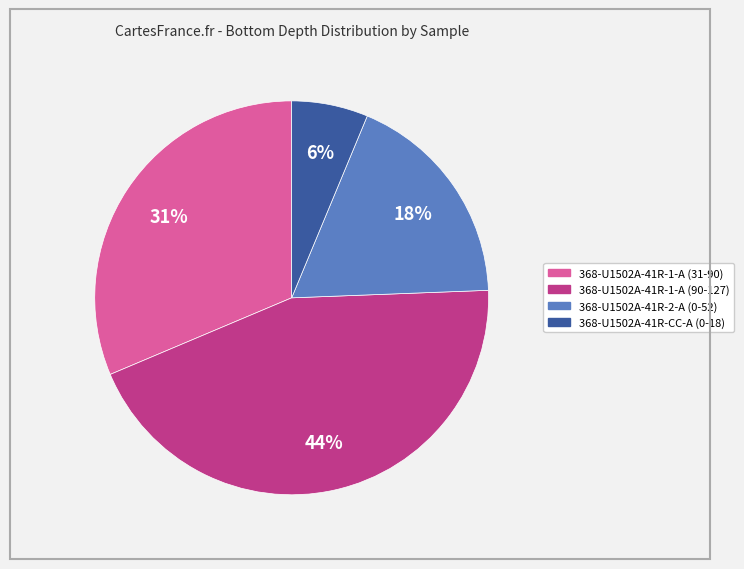

How many segments does this pie chart have?

4